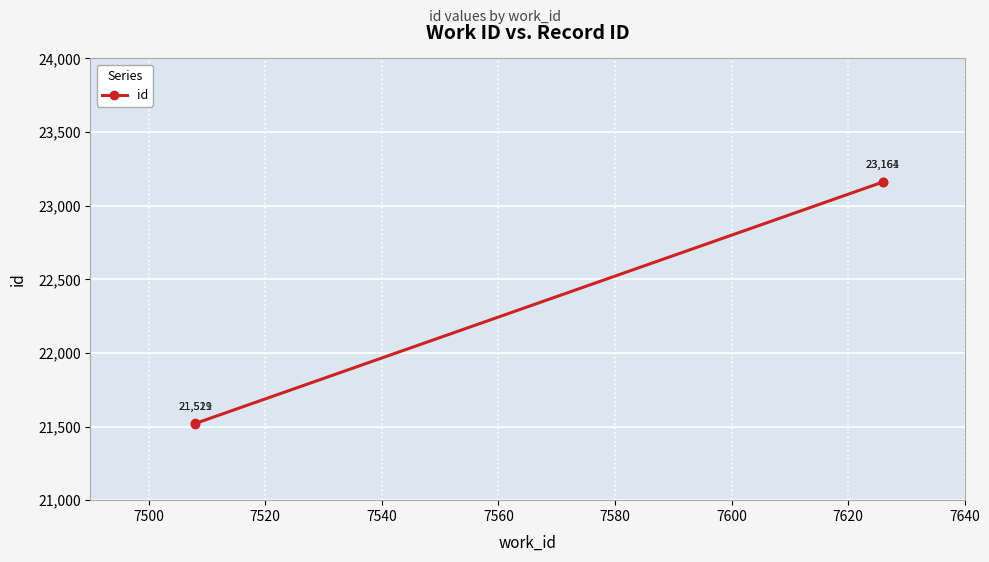

Which has a higher value, 7500 or 7520?

7520